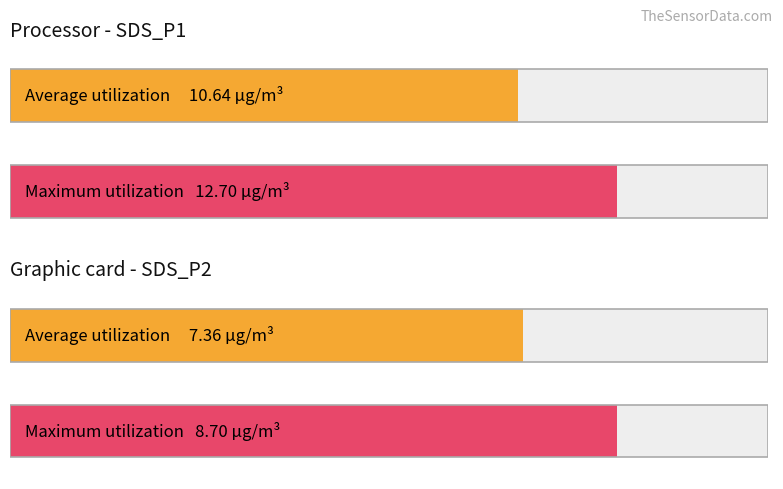

Which series has the largest total across all categories?

Maximum utilization